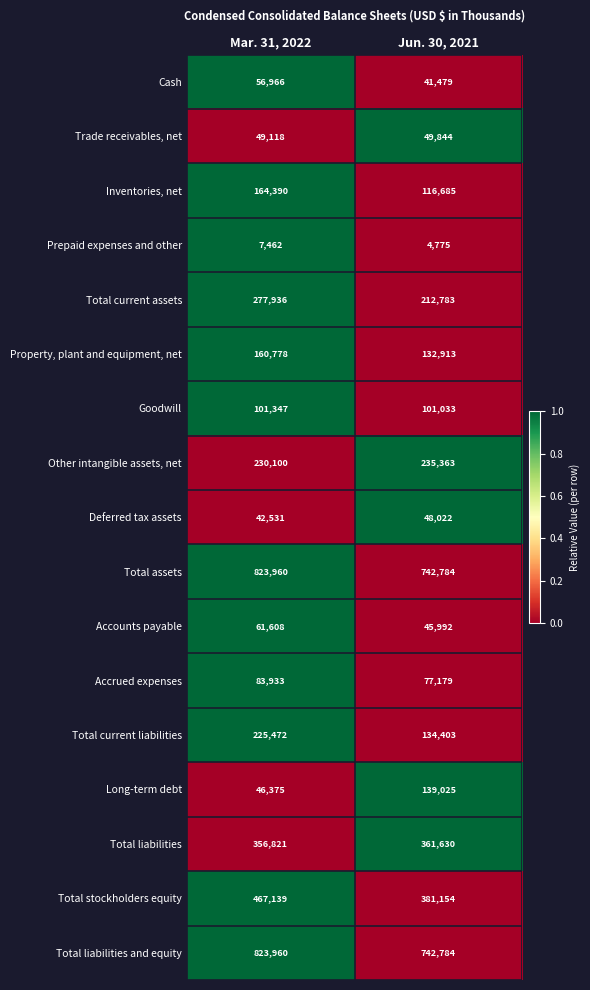

True or false: Trade receivables, net has a value of 84839 at Mar. 31, 2022.

False